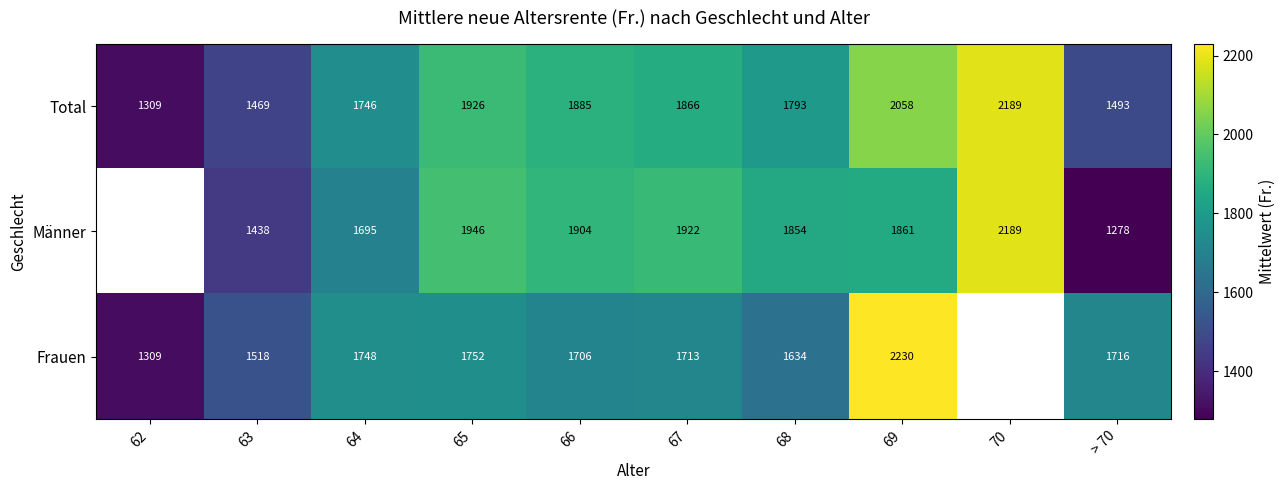

At which label does Total reach its peak?

70